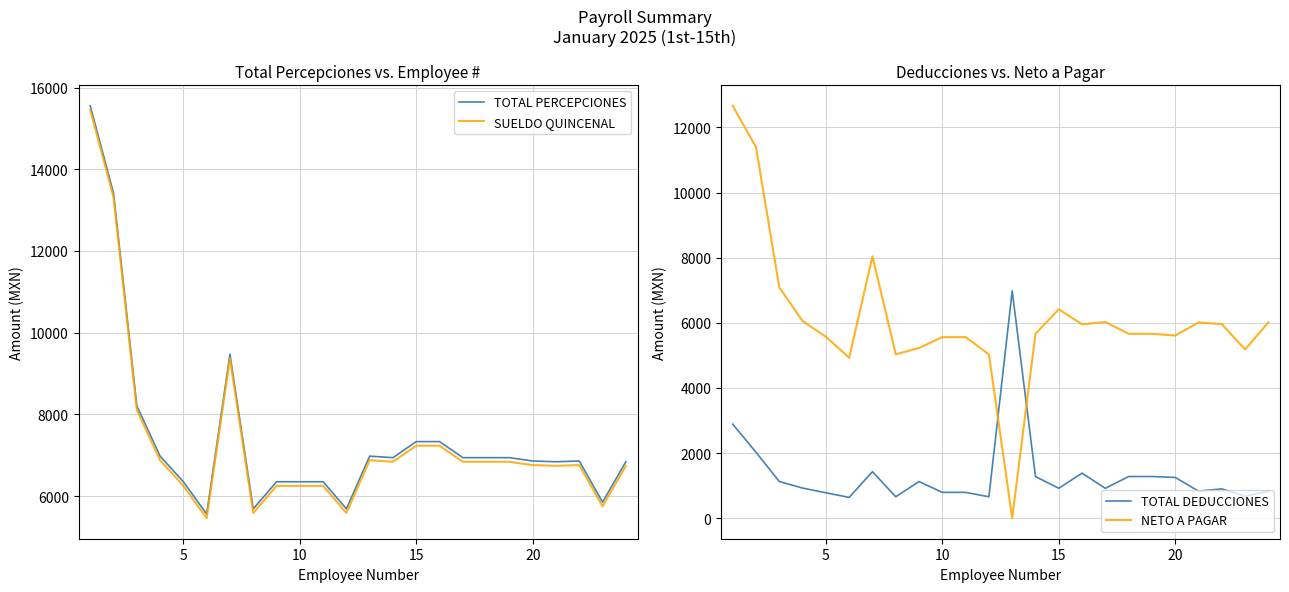

How many intersections are there between TOTAL DEDUCCIONES and NETO A PAGAR?

2